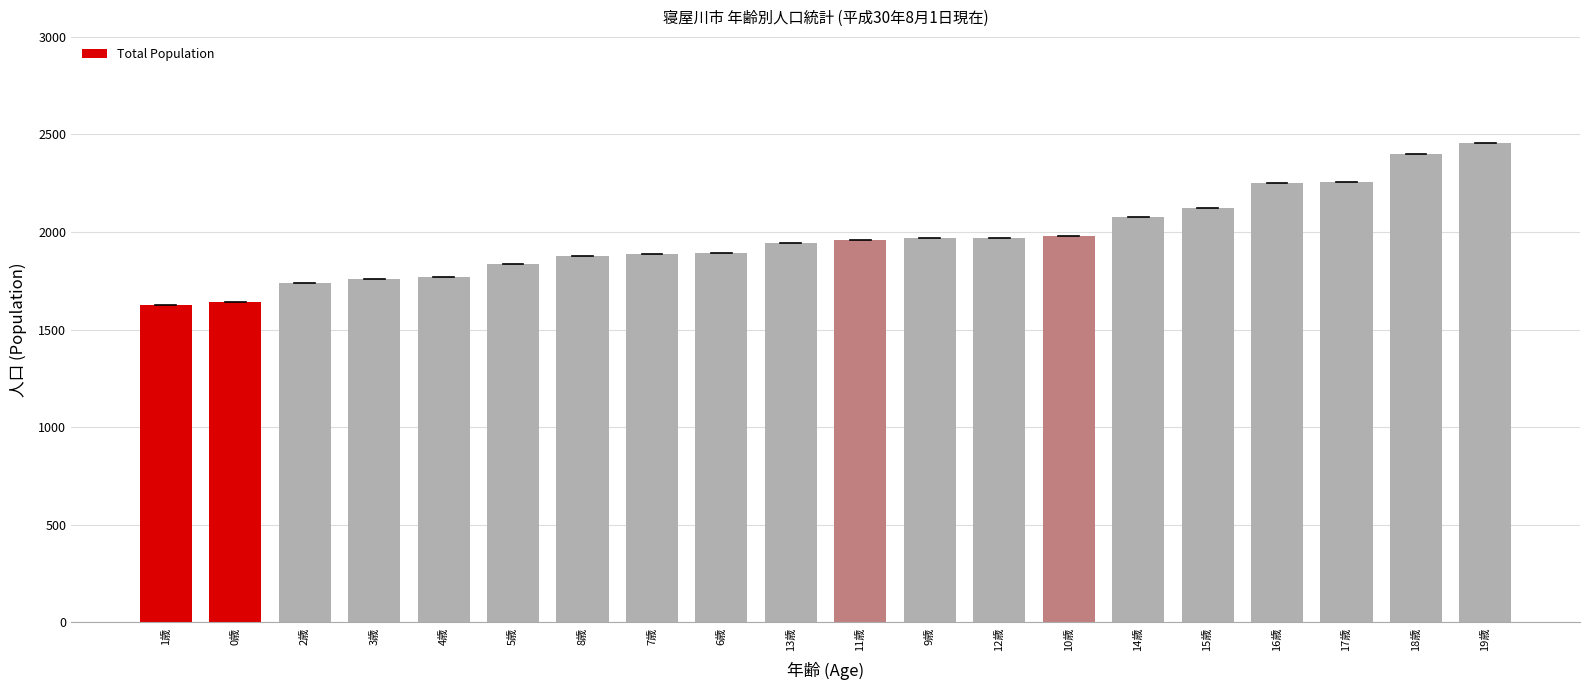

The value at 19歳 is 3507. True or false?

False